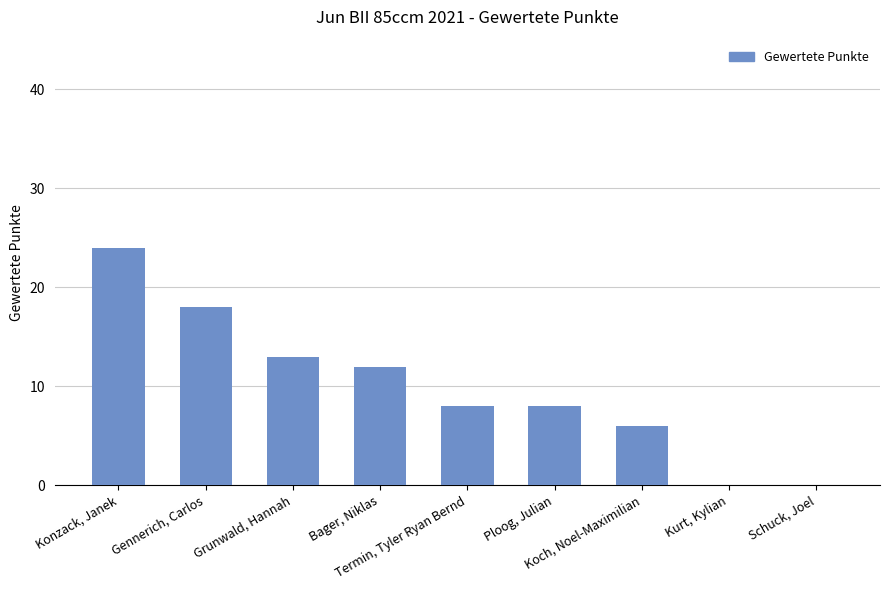

Reading left to right, list all the values displayed in this chart.

Konzack, Janek=24	Gennerich, Carlos=18	Grunwald, Hannah=13	Bager, Niklas=12	Termin, Tyler Ryan Bernd=8	Ploog, Julian=8	Koch, Noel-Maximilian=6	Kurt, Kylian=0	Schuck, Joel=0